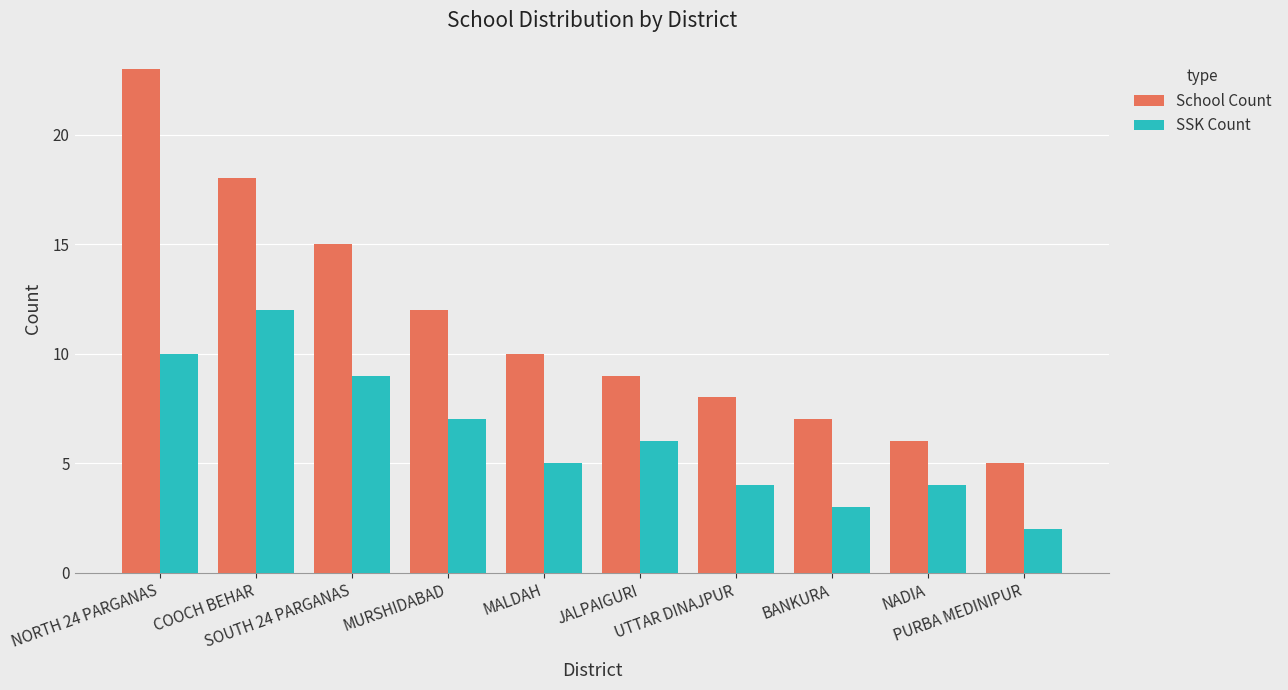

What is the average value of the School Count series?

11